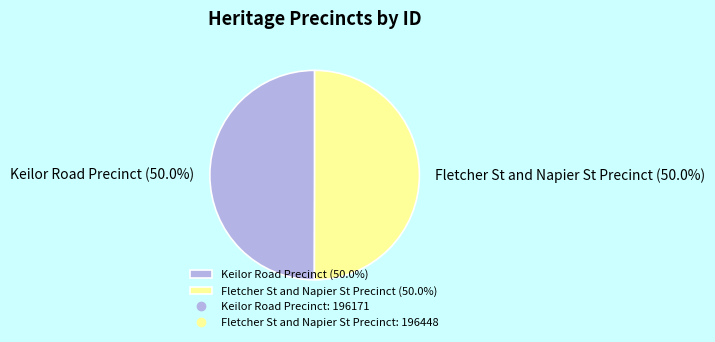

Combined, what portion of the pie is Fletcher St and Napier St Precinct (50.0%) and Keilor Road Precinct (50.0%)?

100.0%